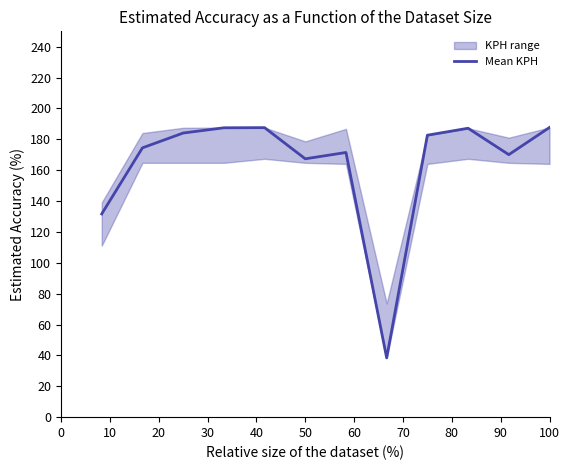

What is the change in value from 0 to 60?

+39.8